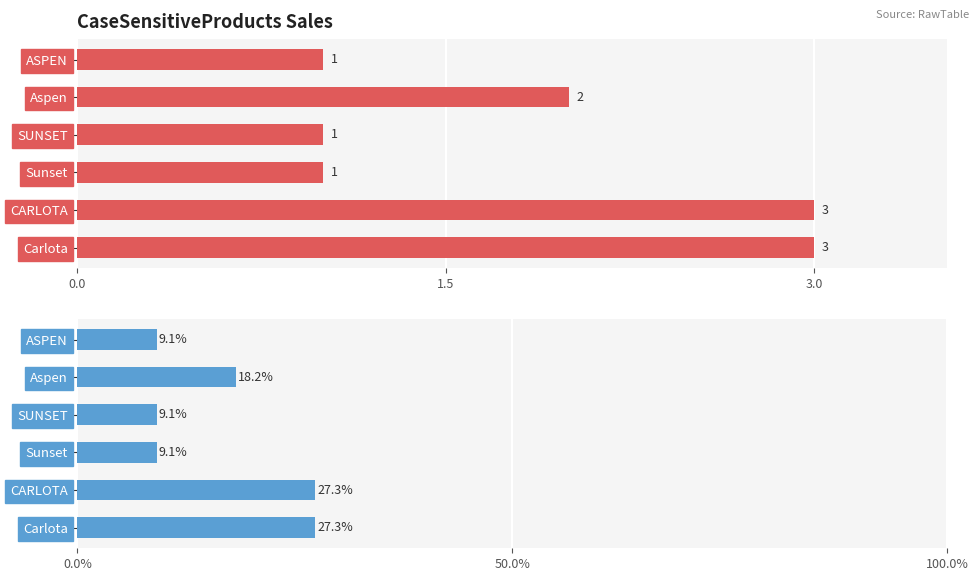

How many groups of bars are there?

6